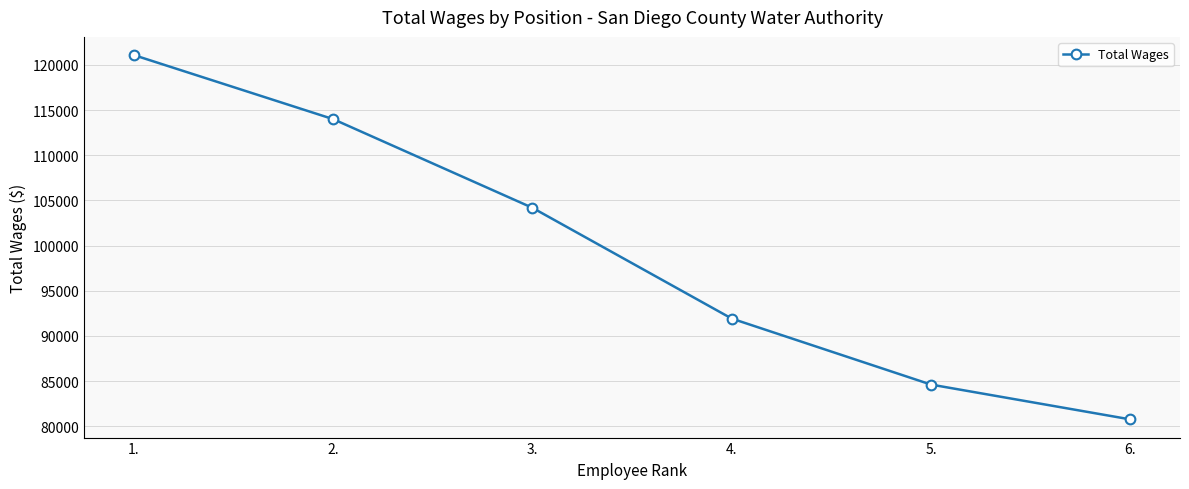

Does the chart display data point markers on the line(s)?

Yes